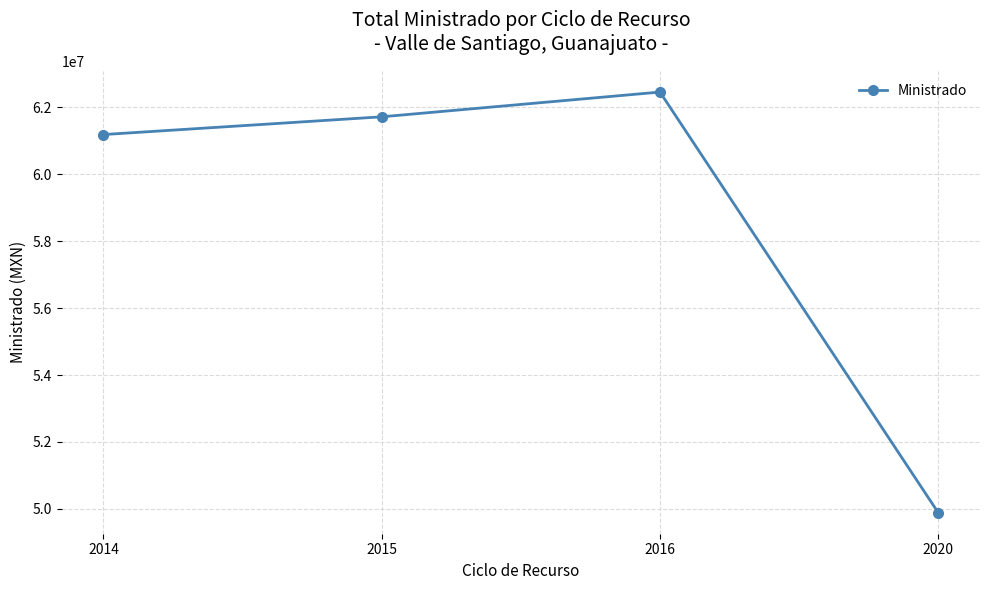

What is the difference between the second highest and second lowest values?

530503.7